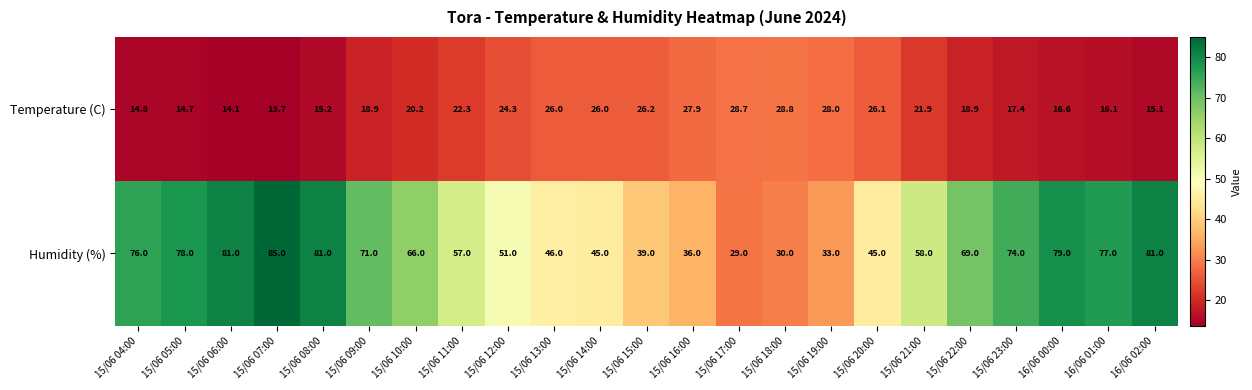

Which label corresponds to the largest value in the chart?

15/06 07:00